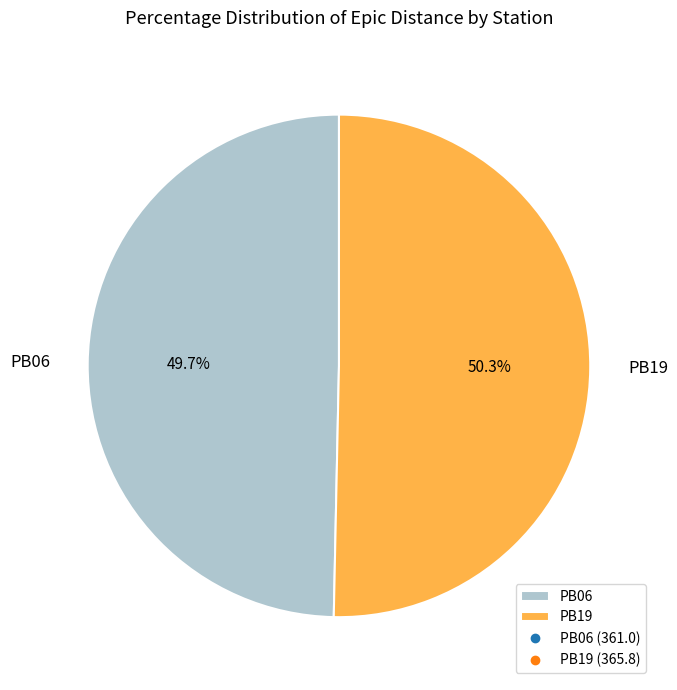

Between PB06 and PB19, which is larger?

PB19